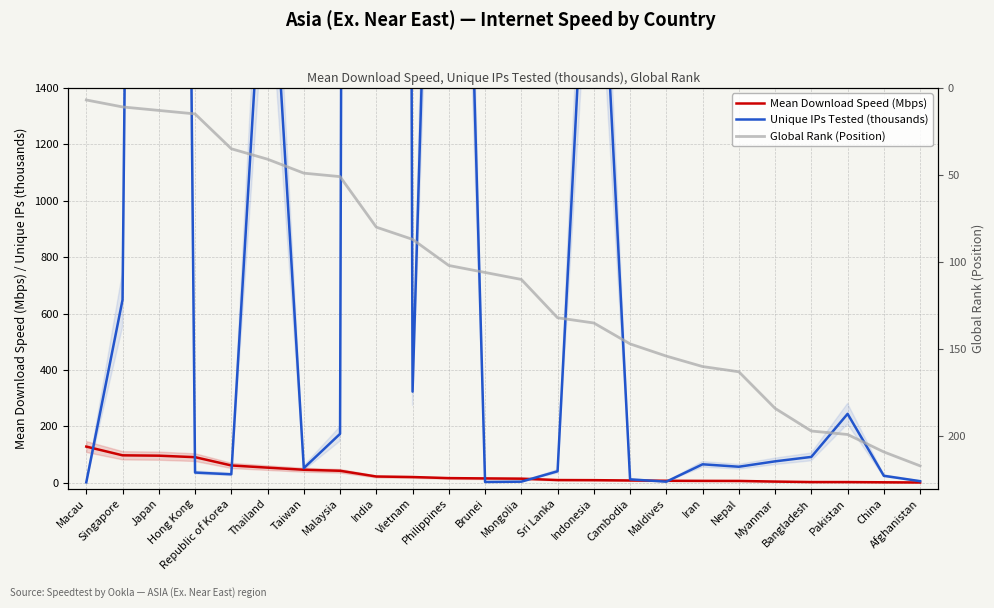

Rank the series at China from lowest to highest value.

Mean Download Speed (Mbps), Unique IPs Tested (thousands), Global Rank (Position)